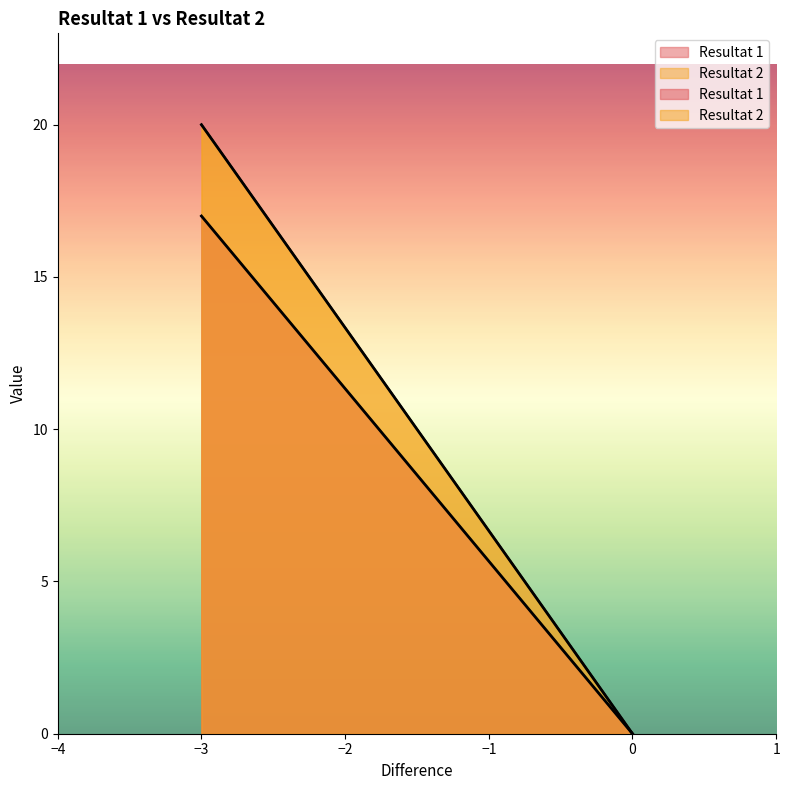

The value of Resultat 1 at 0 is -12. True or false?

False